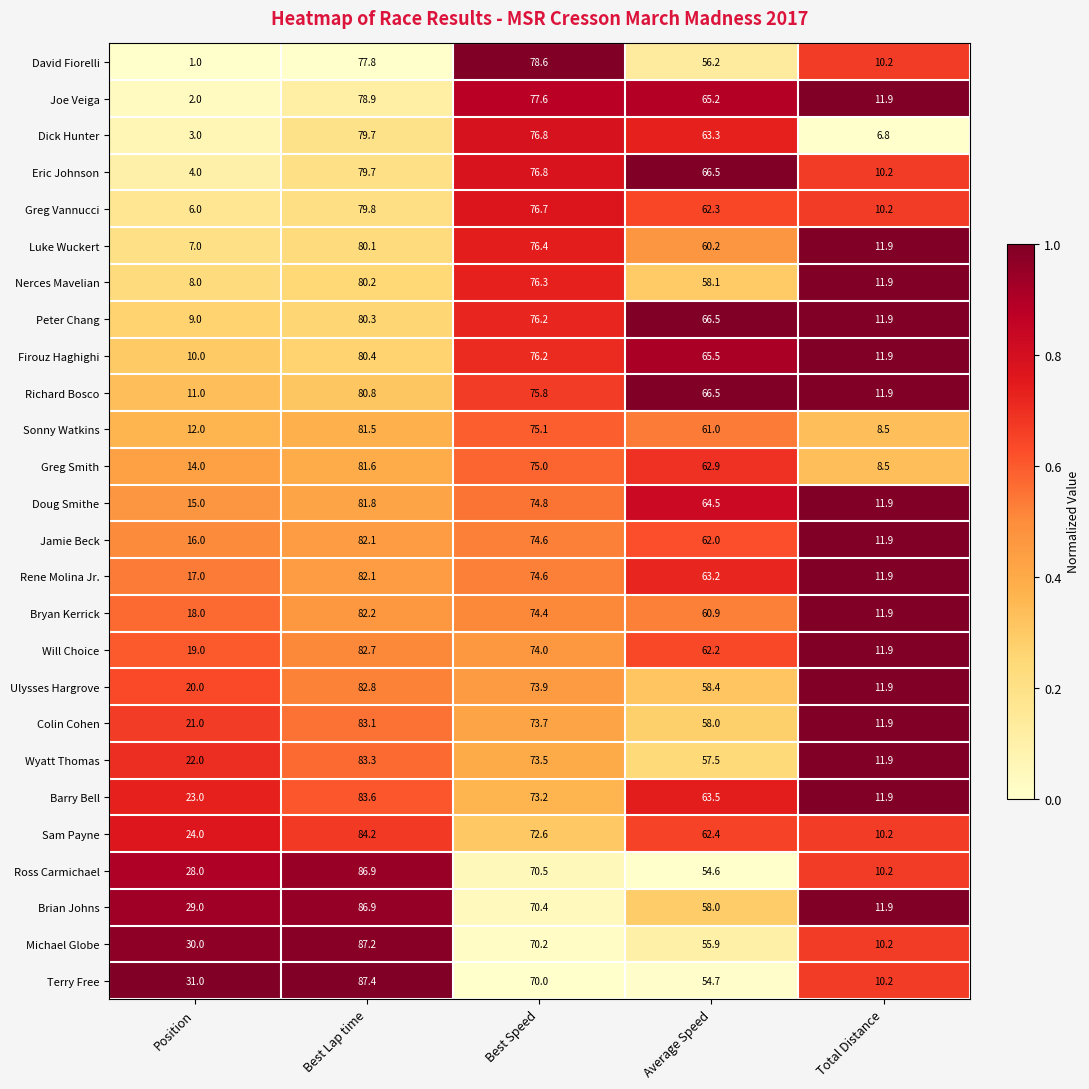

What is the sum of all Greg Vannucci values?

235.0